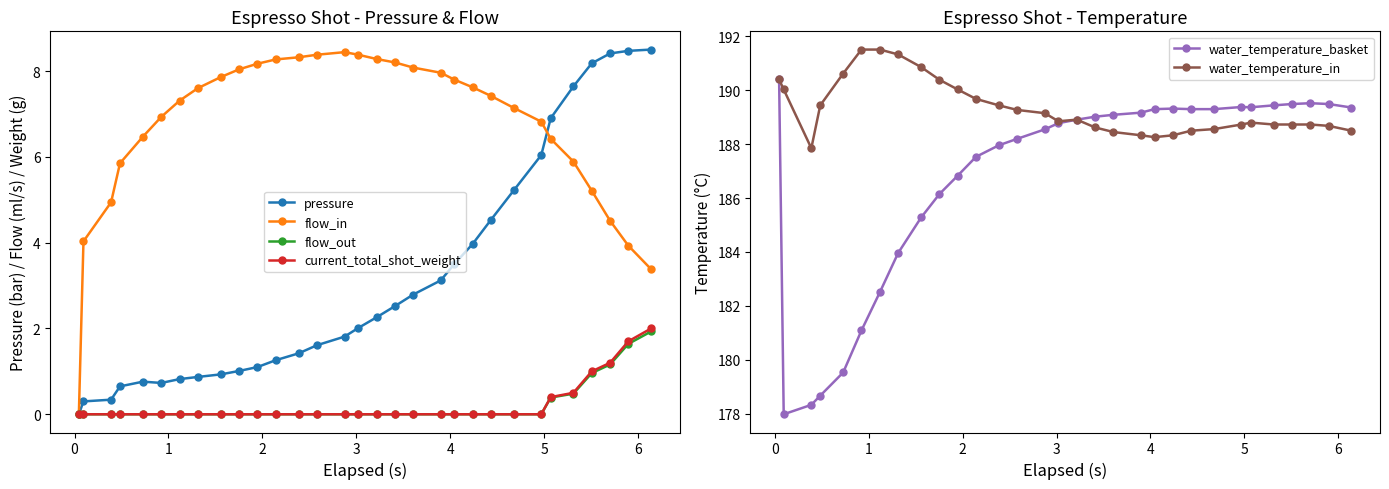

Is this an area chart (filled region under the line)?

No